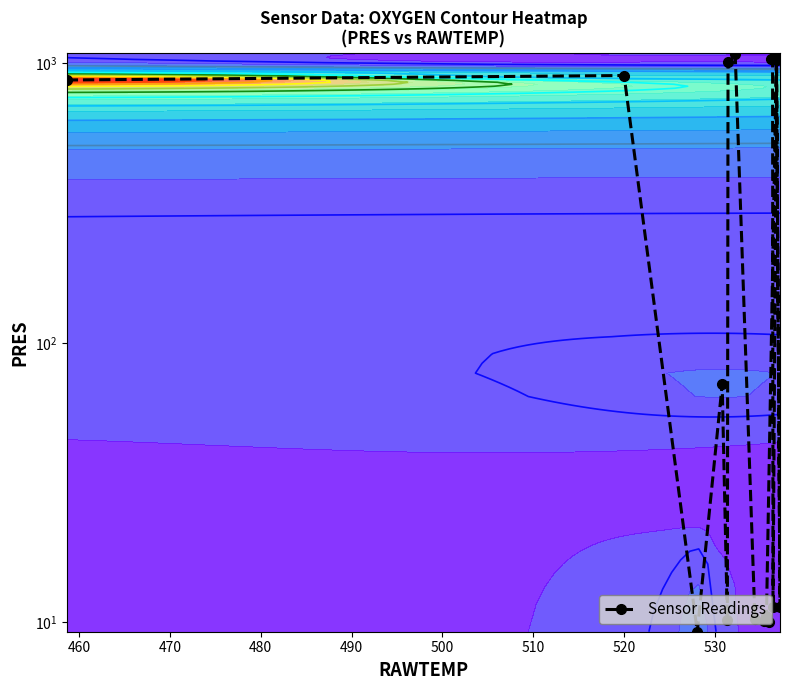

How many values exceed 71?

8